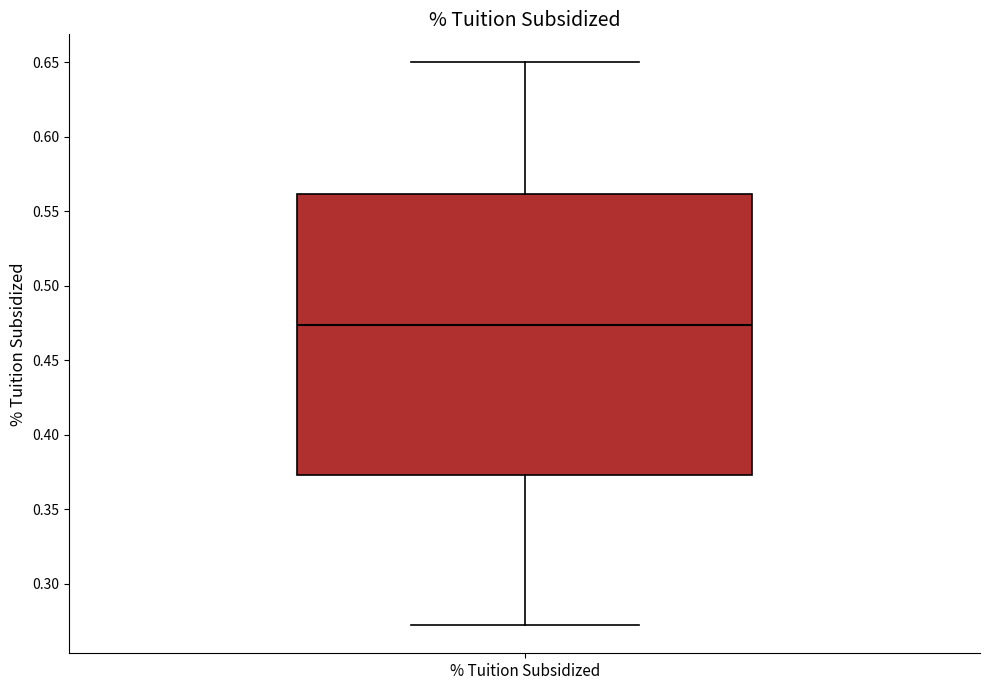

Where is the upper edge of the box for % Tuition Subsidized on the y-axis? The values are not printed on the chart, so give them approximately, as read against the axis.

0.560